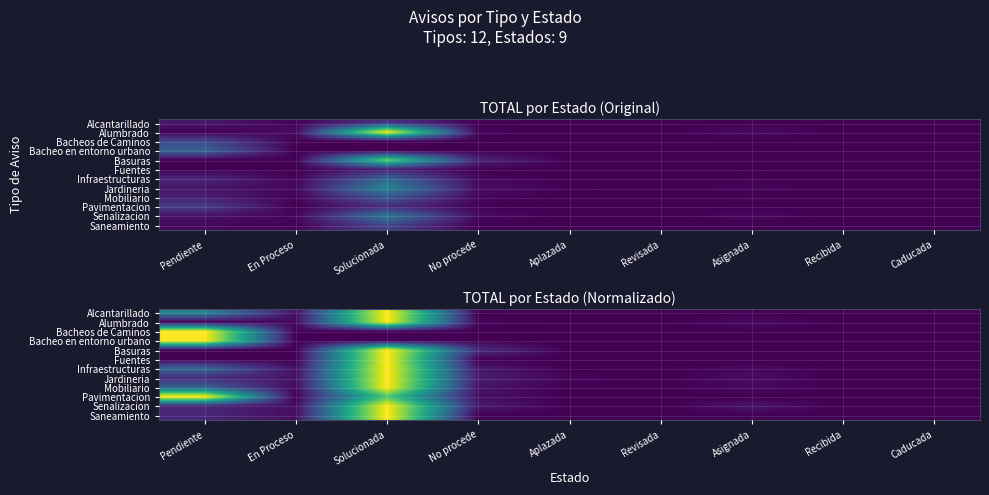

At Pendiente, list the series in order from largest to smallest.

Bacheo en entorno urbano, Bacheos de Caminos, Pavimentacion, Alcantarillado, Infraestructuras, Mobiliario, Jardineria, Senalizacion, Saneamiento, Alumbrado, Basuras, Fuentes